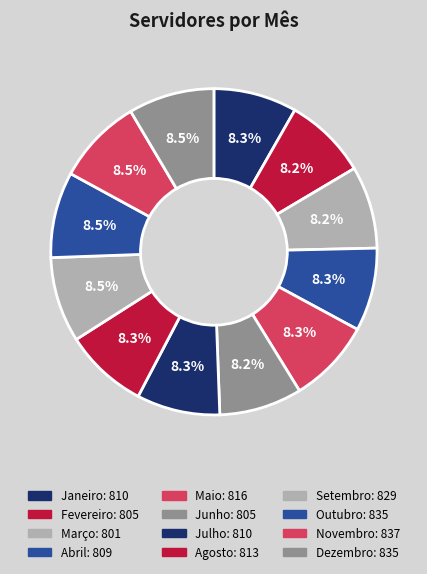

To the nearest percent, what is the combined percentage of Setembro and Janeiro?

17%